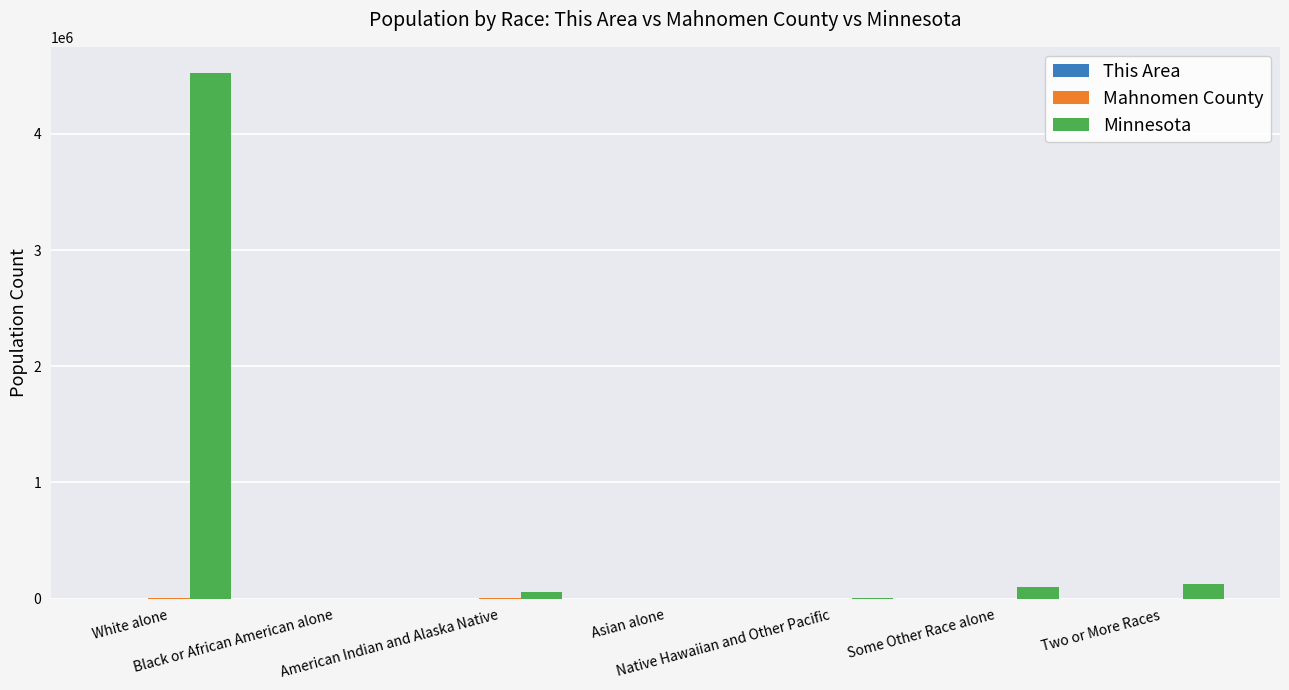

What is the difference between the Minnesota values at American Indian and Alaska Native and Two or More Races?

64229